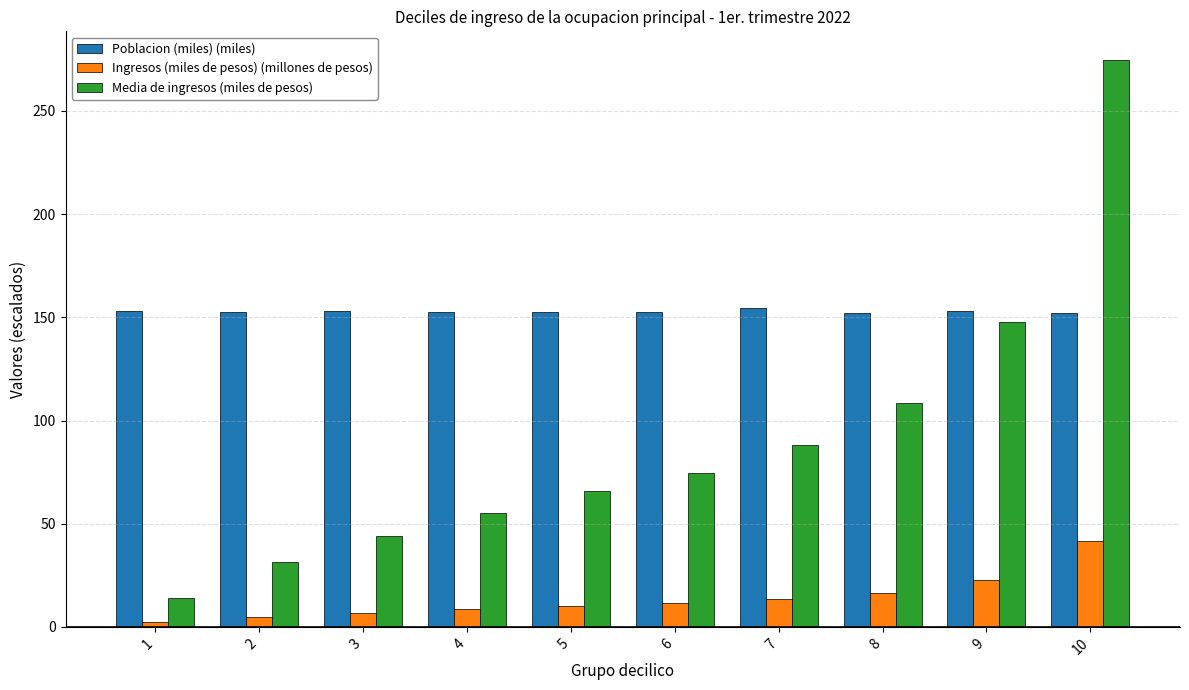

What is the sum of all Media de ingresos (miles de pesos) values?

904.4